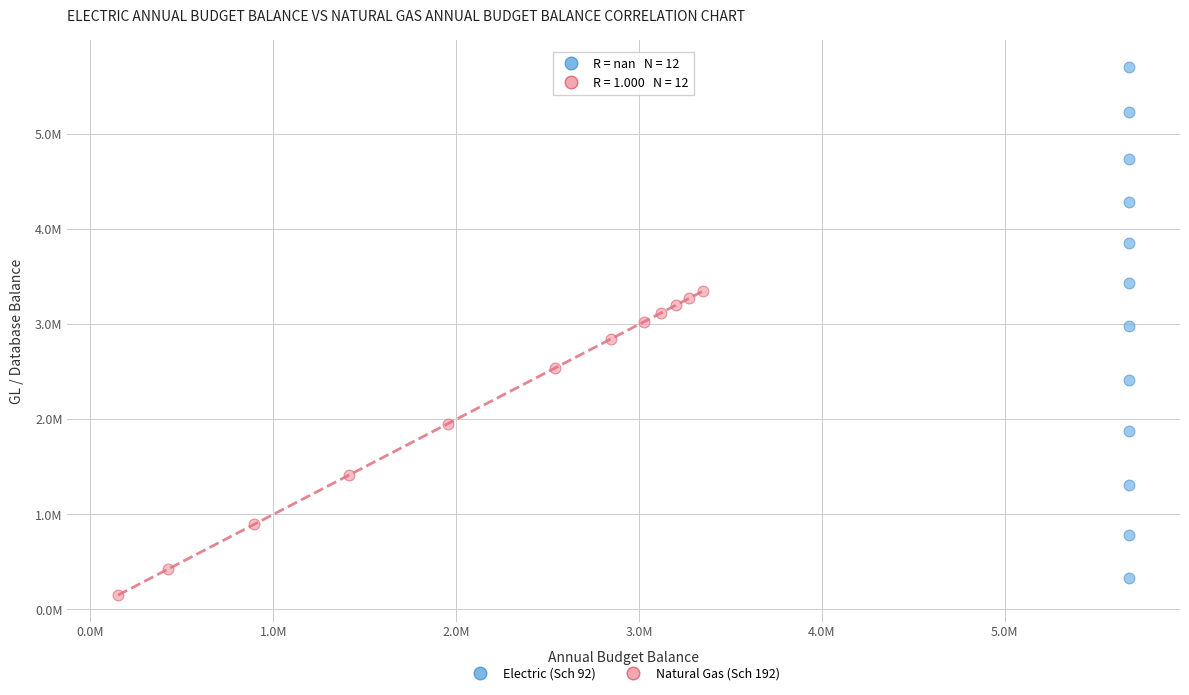

Which series reaches the maximum Y coordinate?

Electric (Sch 92)